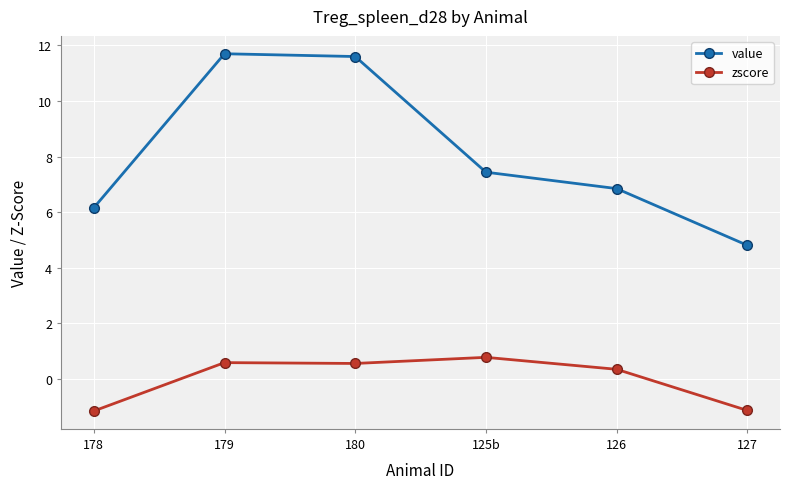

What is the smallest value displayed?

-1.1